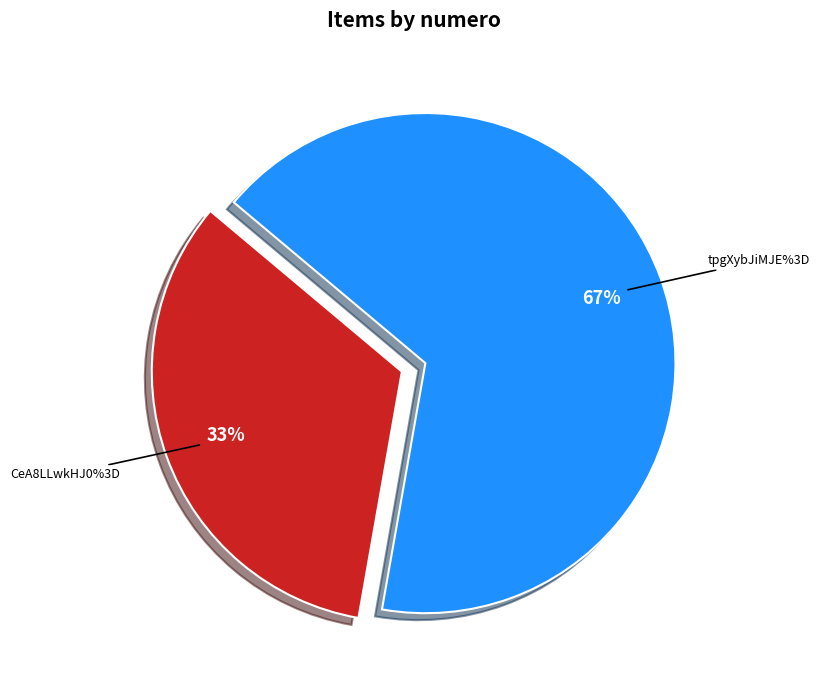

To the nearest percent, what percentage of the pie is CeA8LLwkHJ0%3D?

33%